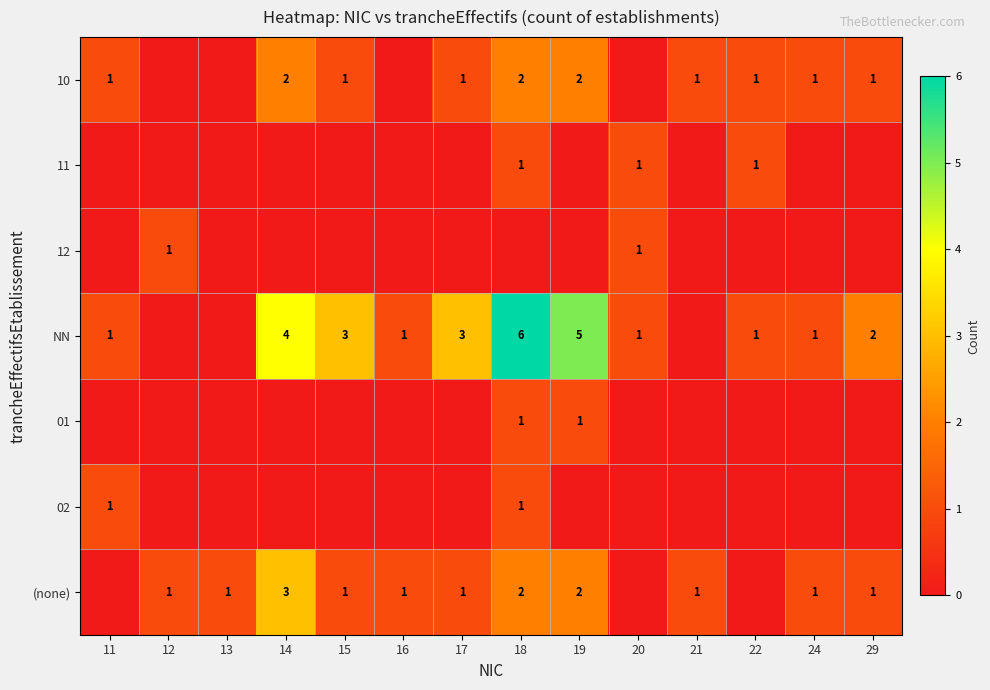

The 12 series shows 1 at 20. True or false?

True